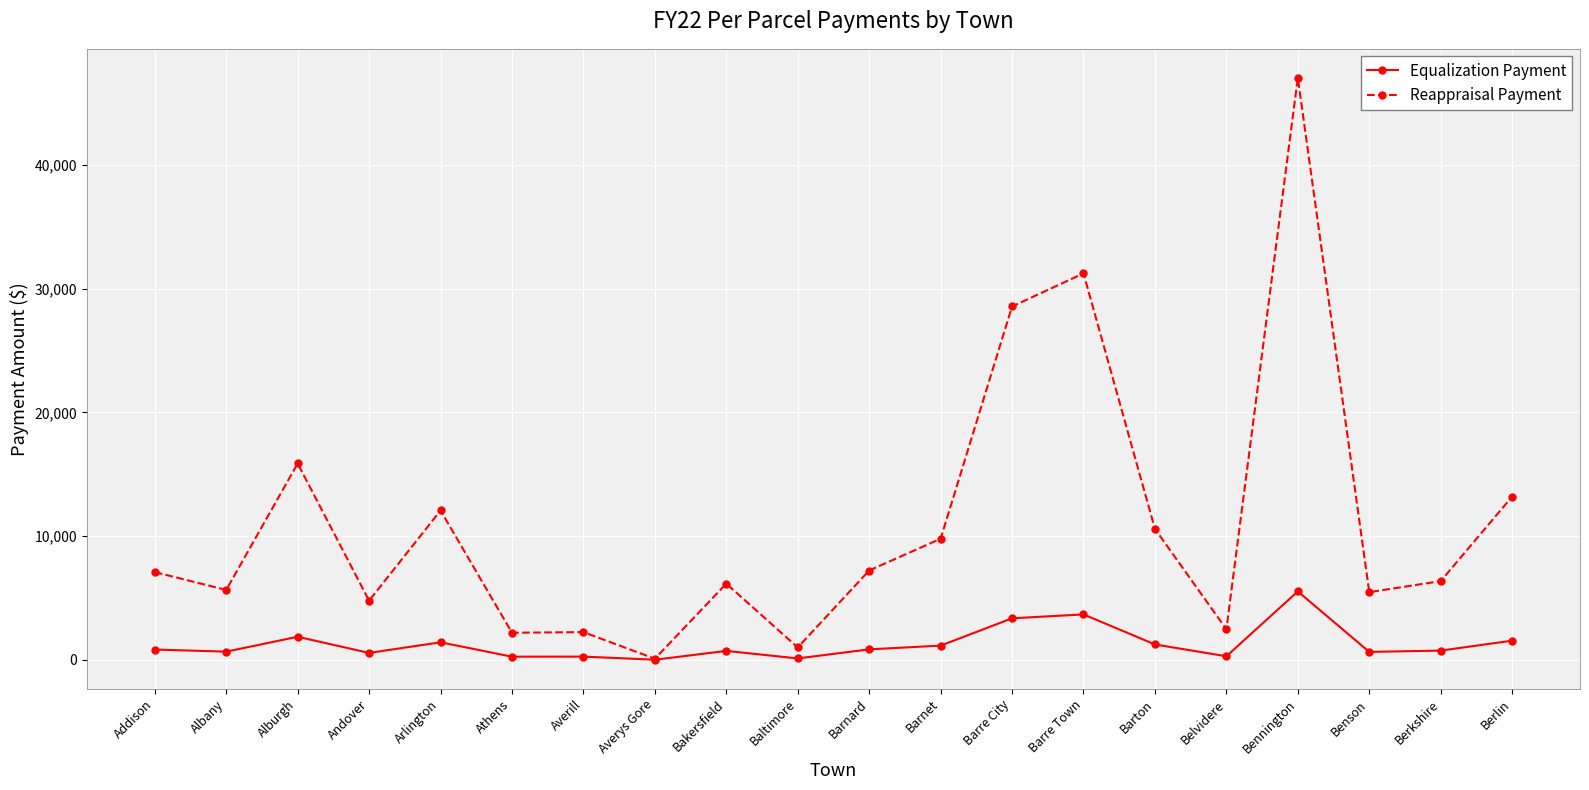

What position from the right is Bakersfield?

12